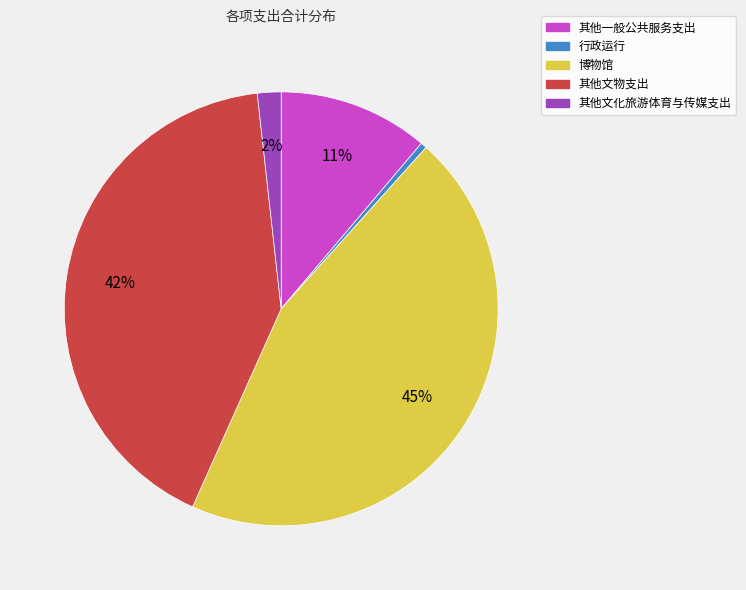

To the nearest percent, what portion does 其他一般公共服务支出 represent?

11%